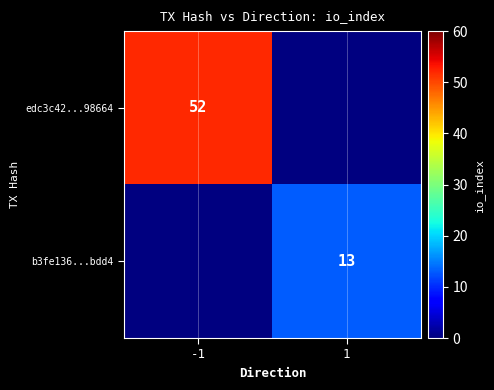

The value of b3fe136...bdd4 at 1 is 3. True or false?

False